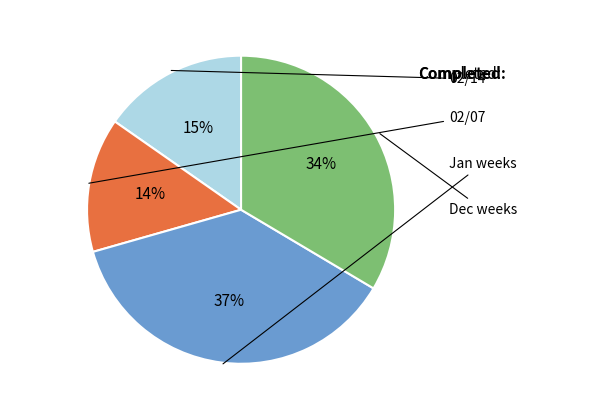

To the nearest percent, what is the difference between the largest and smallest slice percentages?

23%